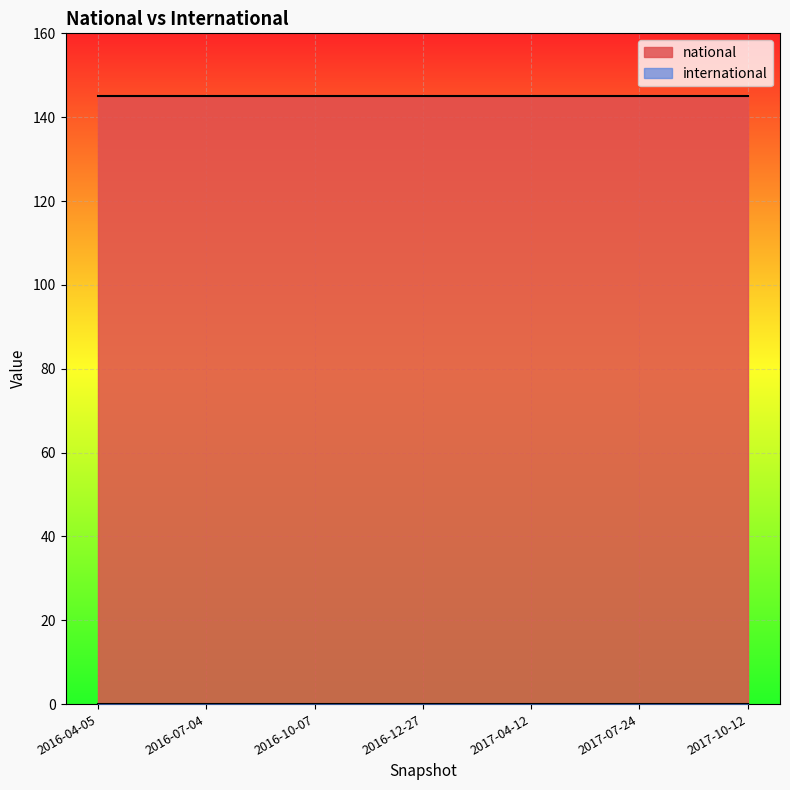

What is the total value across all series at 2016-10-07?

145